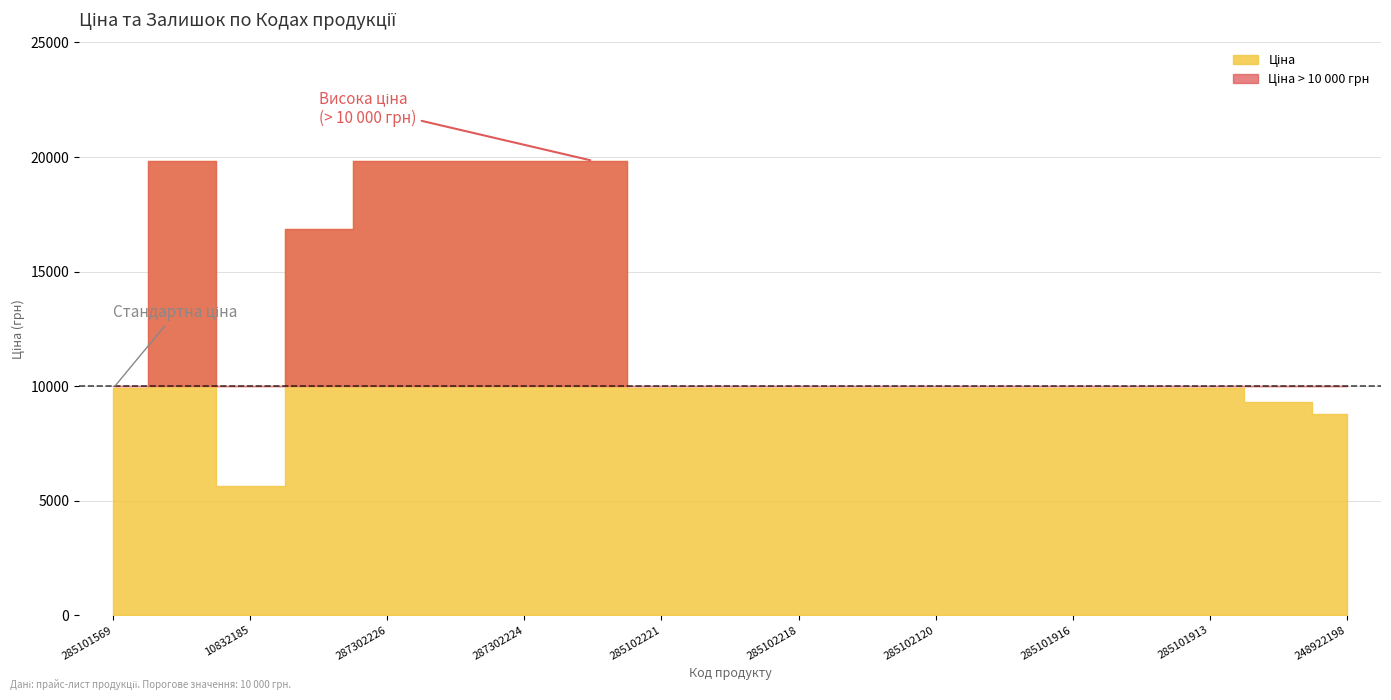

What position from the left is 285101569?

1